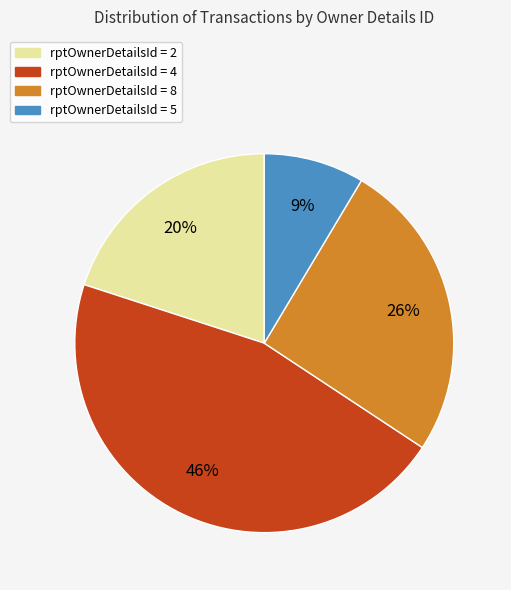

To the nearest percent, what is the average slice percentage?

25%